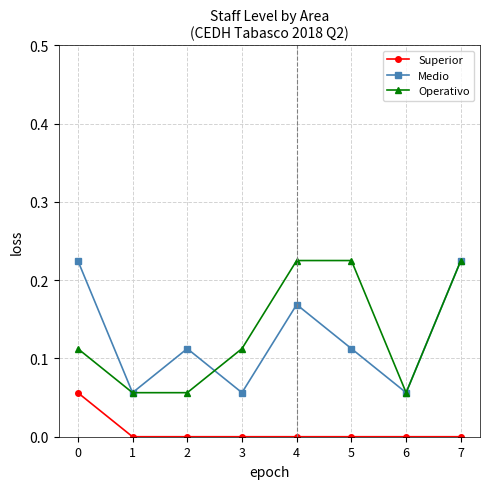

At 5, list the series in order from smallest to largest.

Superior, Medio, Operativo